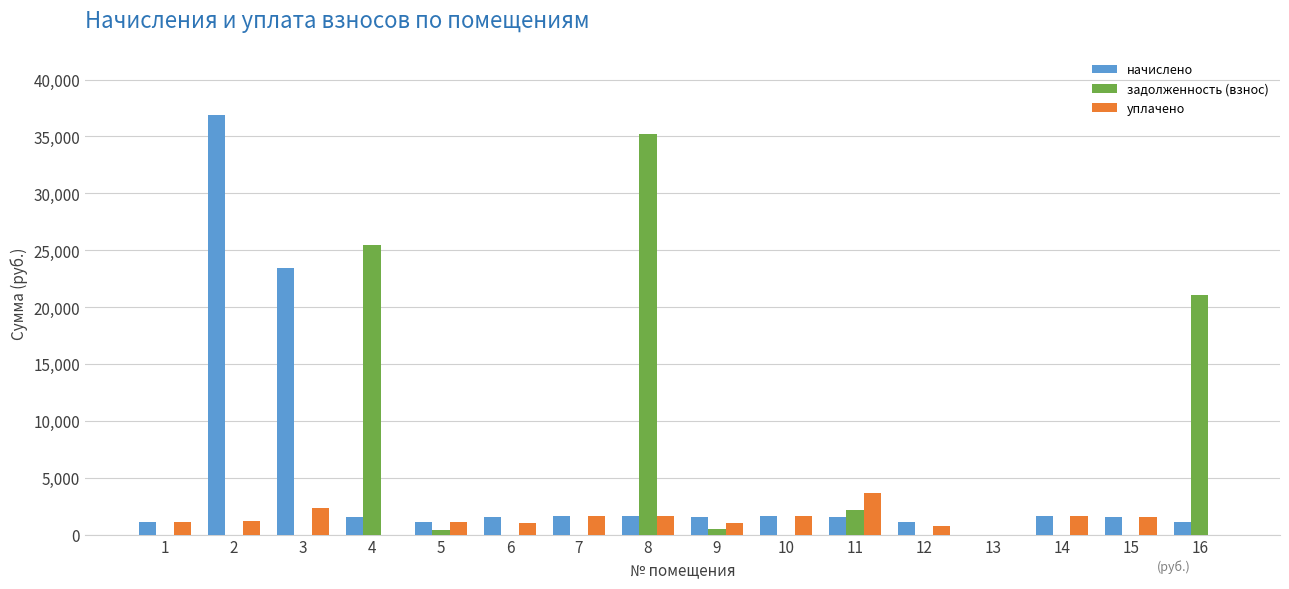

How many groups of bars are there?

16